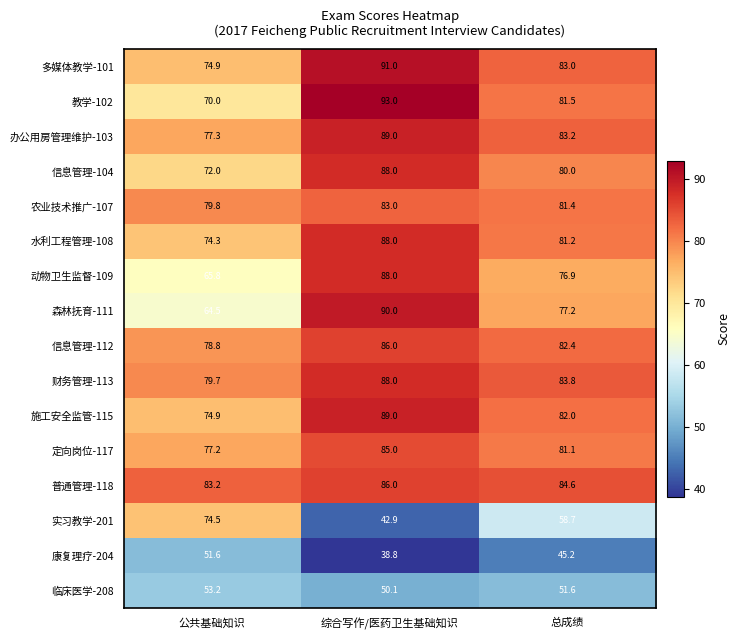

The value of 实习教学-201 at 综合写作/医药卫生基础知识 is 9.4. True or false?

False